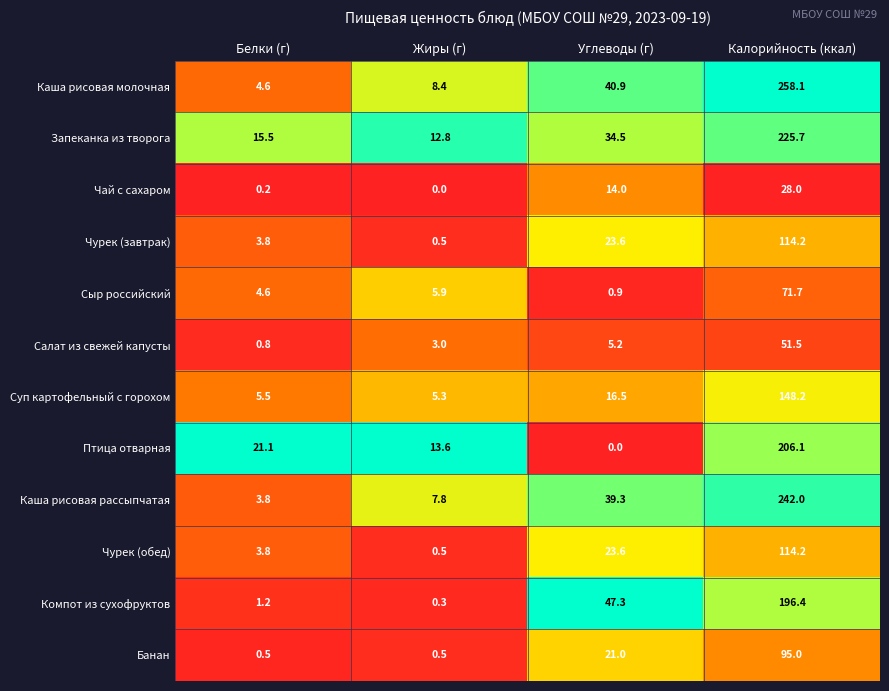

The Чурек (обед) series shows 114.2 at Калорийность (ккал). True or false?

True